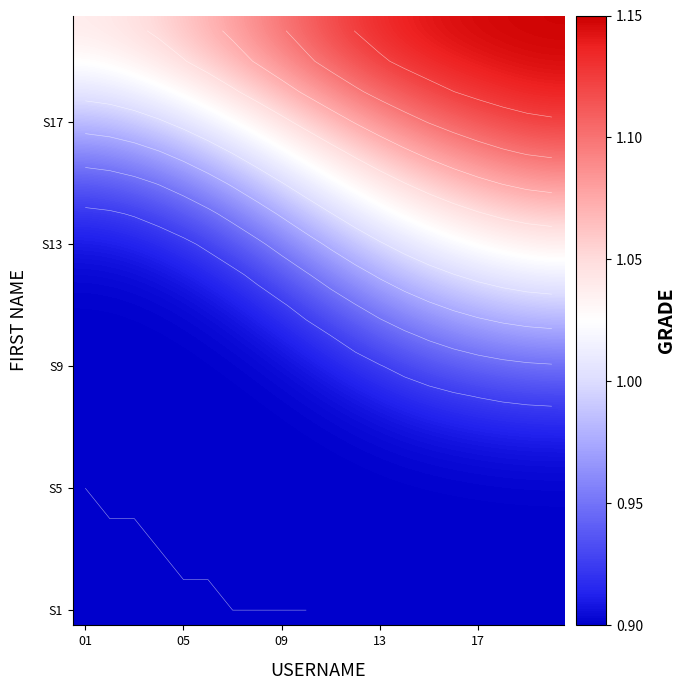

What is the spread (max minus min) of values at 9?

0.2